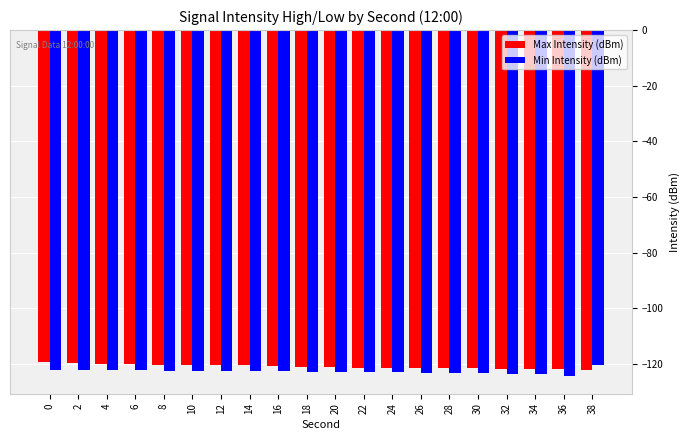

What are all the series names shown in the legend?

Max Intensity (dBm), Min Intensity (dBm)